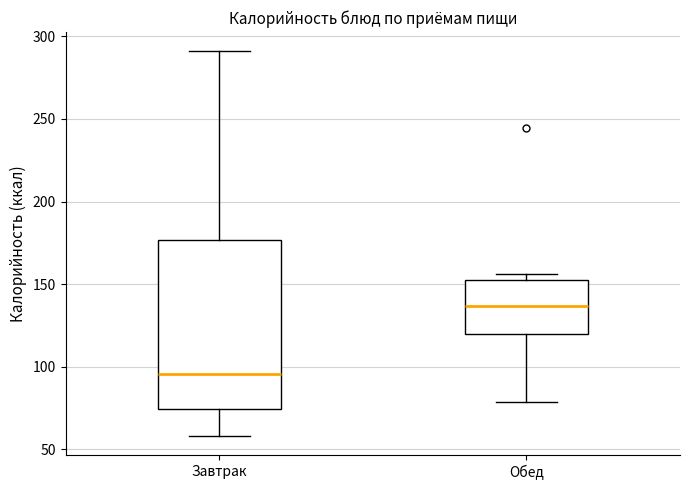

Which box's median line is the lowest?

Завтрак